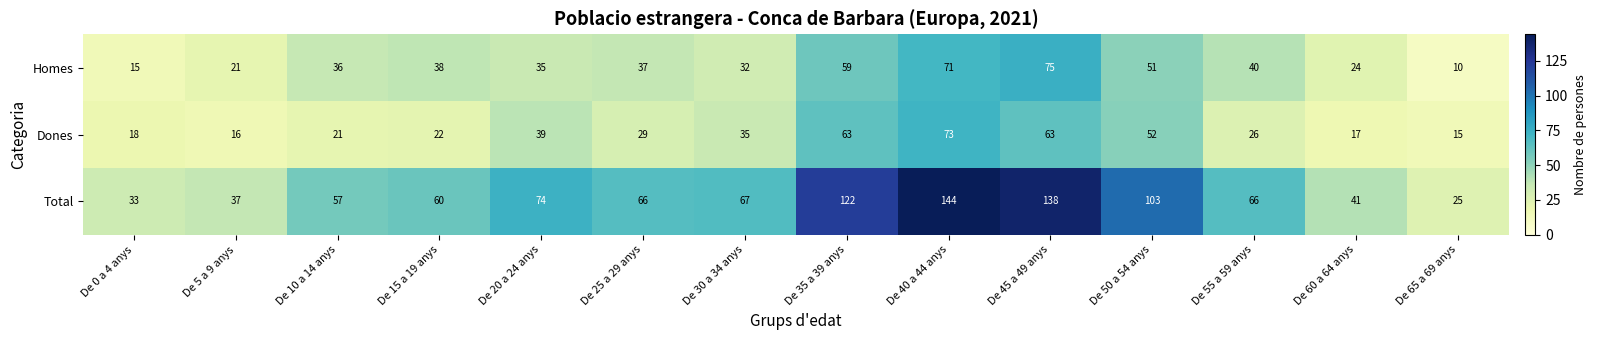

Rank the series at De 15 a 19 anys from lowest to highest value.

Dones, Homes, Total